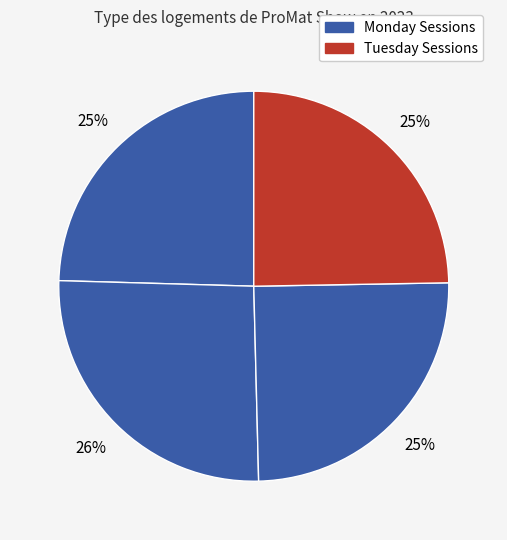

How many segments does this pie chart have?

4